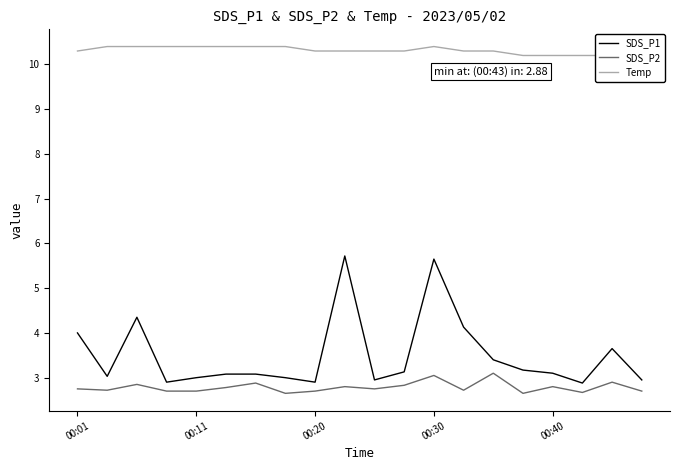

At how many categories does at least one series exceed 5?

20